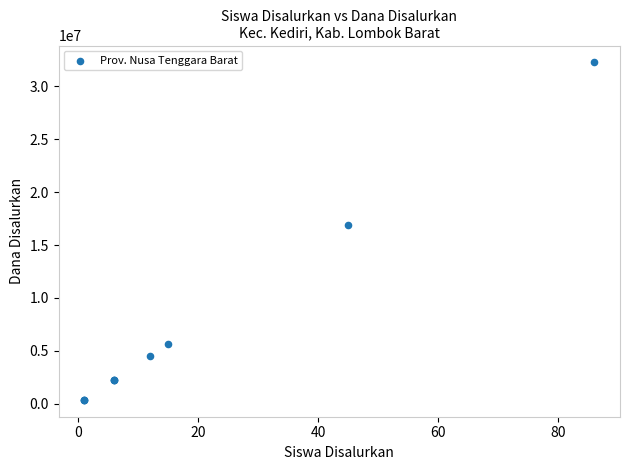

What Y value in the scatter plot is closest to 16312500?

16875000